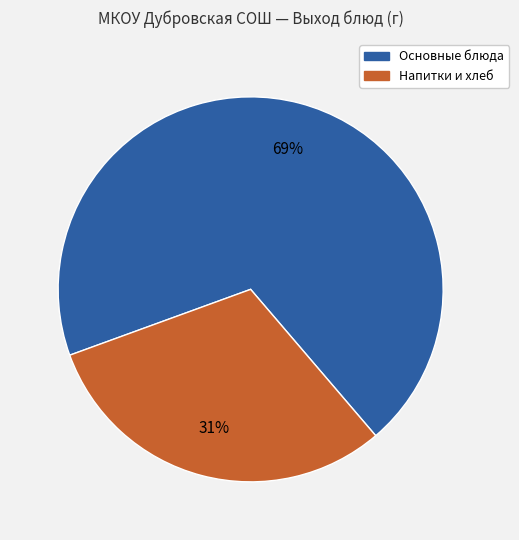

Does any single category account for the majority?

Yes